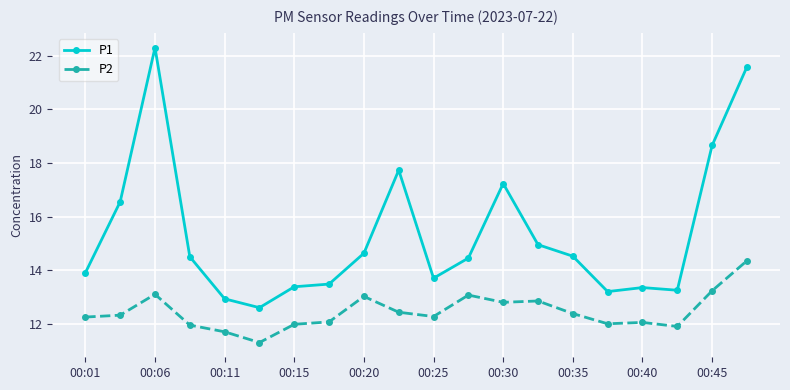

What is the value of the P2 point at the 12th from the left?

13.1